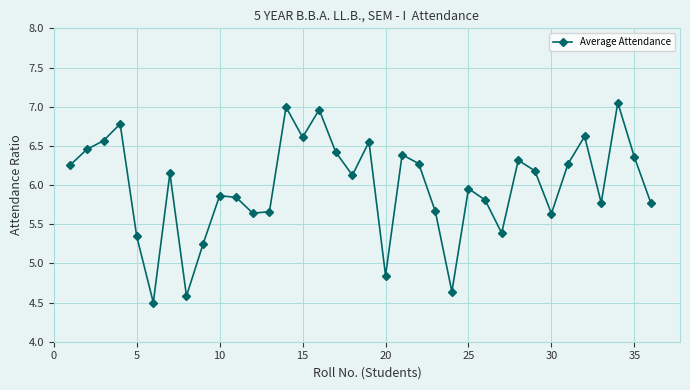

What is the difference between the second highest and minimum values?

2.5